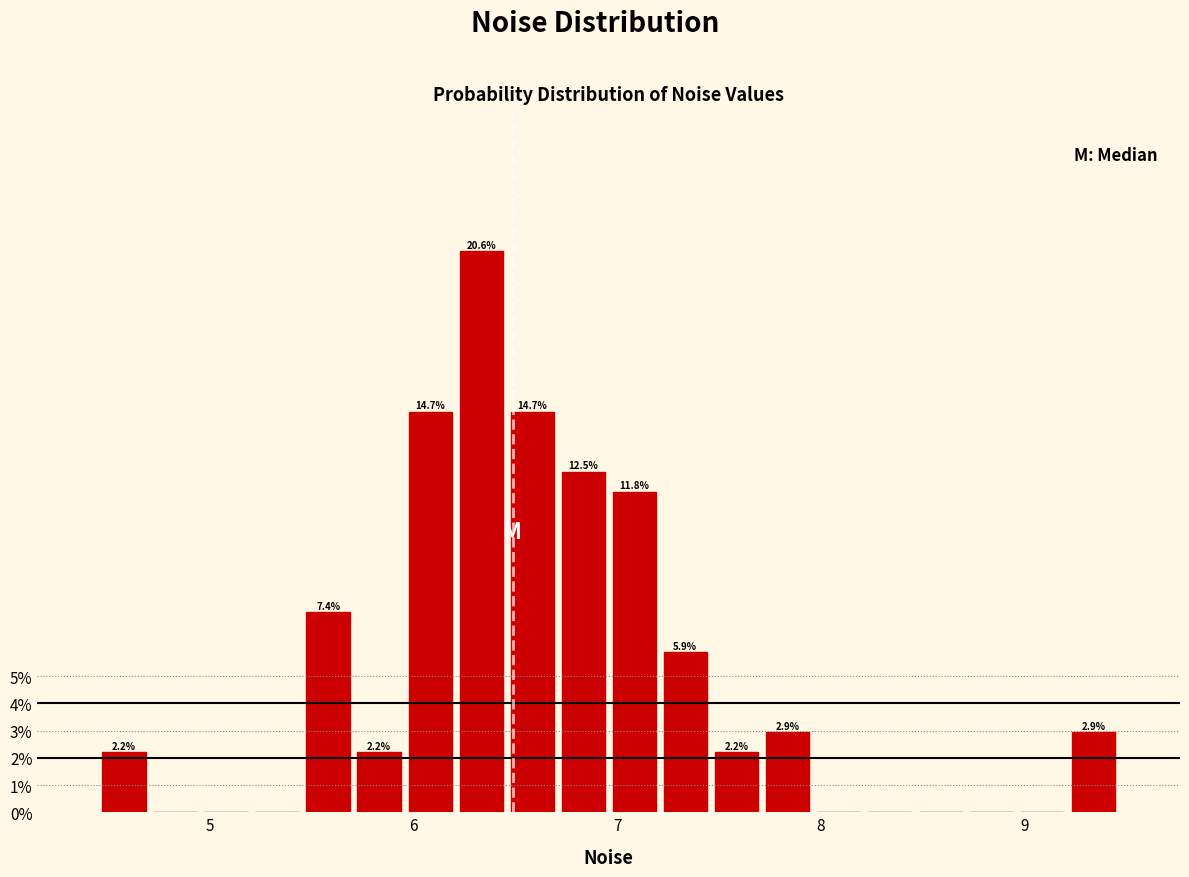

Around what value on the x-axis is the tallest bar? Give the approximate position of its centre, as read against the axis.

6.3